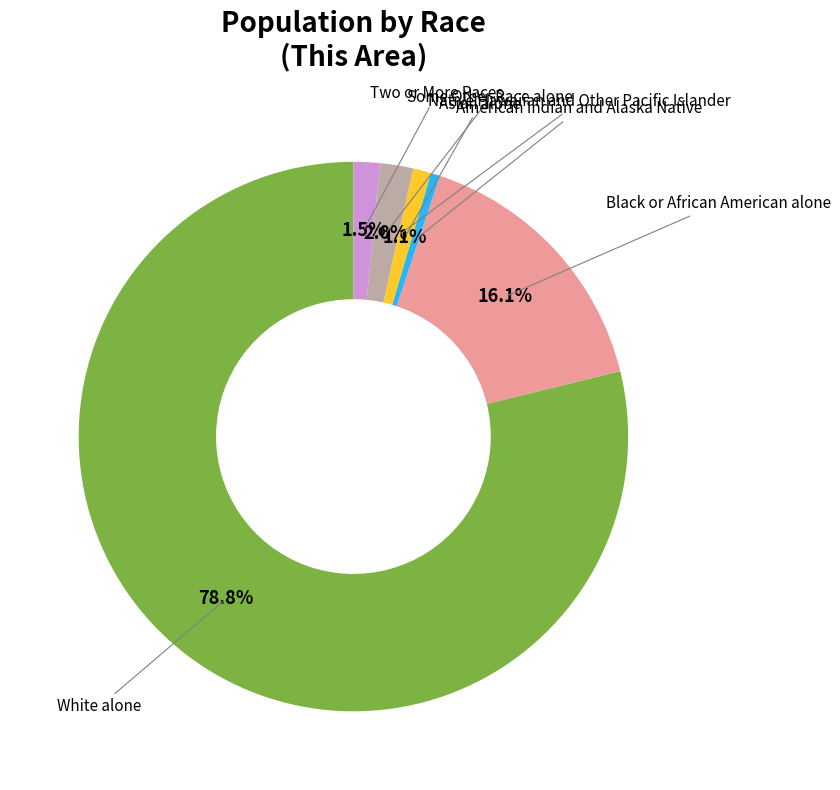

Is there any slice that represents more than half of the pie?

Yes